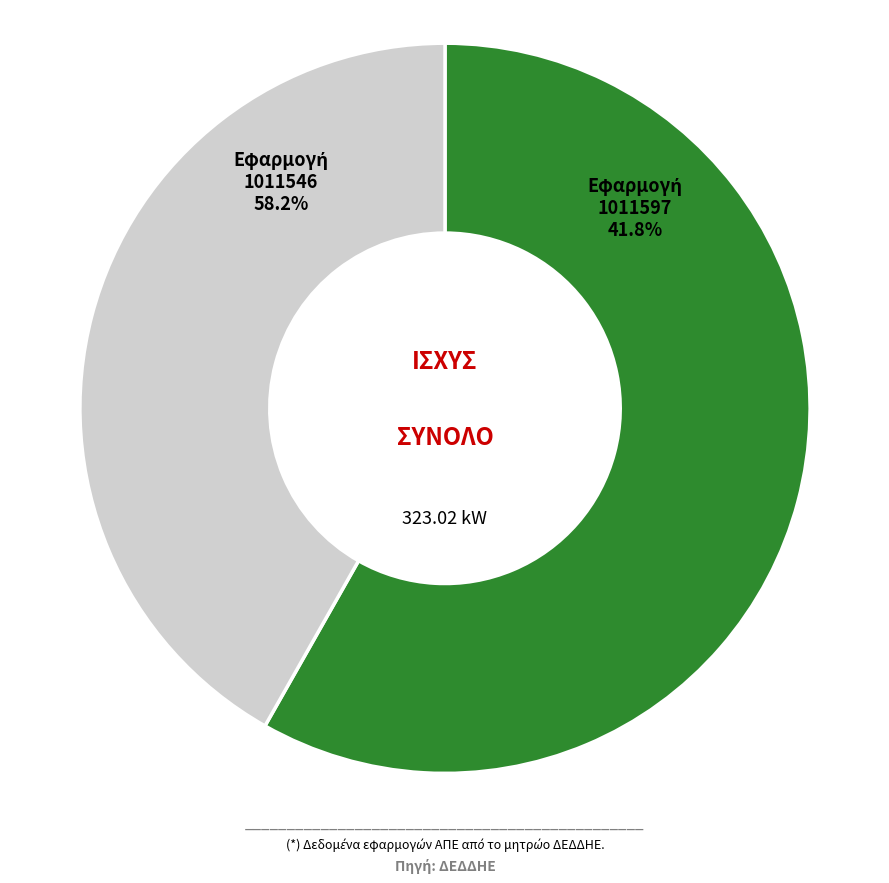

Is the sum of 1011597 and 1011546 greater than half?

Yes